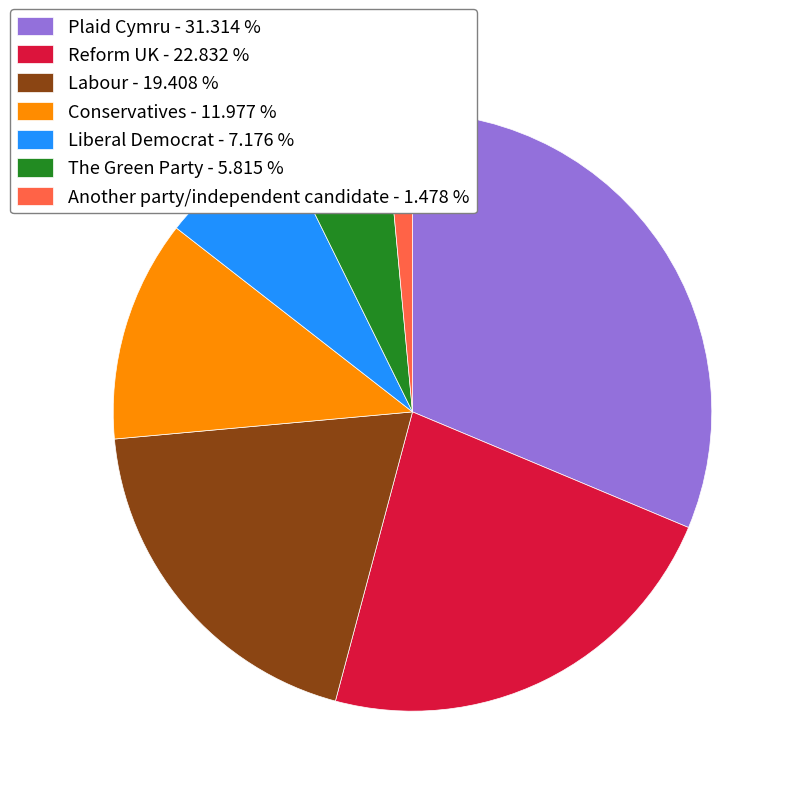

How many slices are in this pie chart?

7